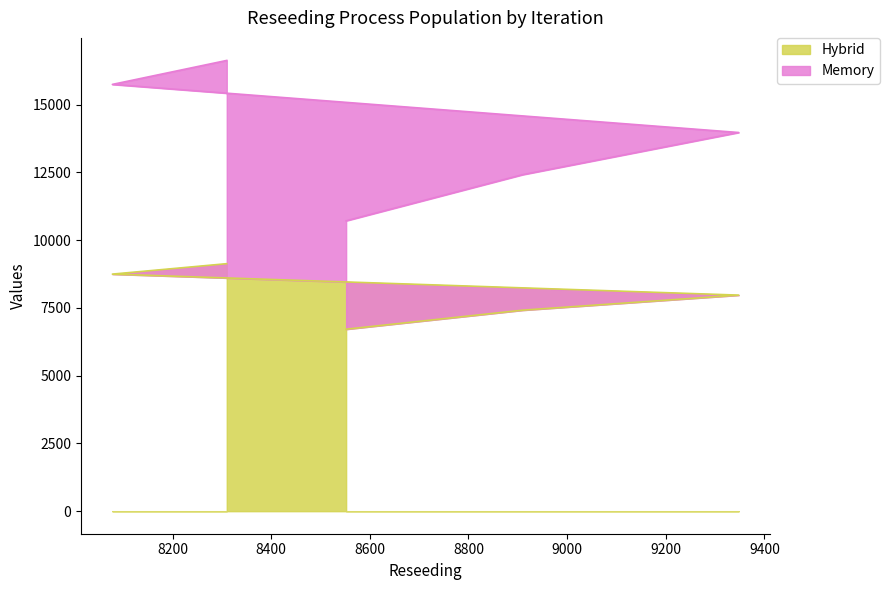

Rank the series by their average value, from lowest to highest.

Hybrid, Memory